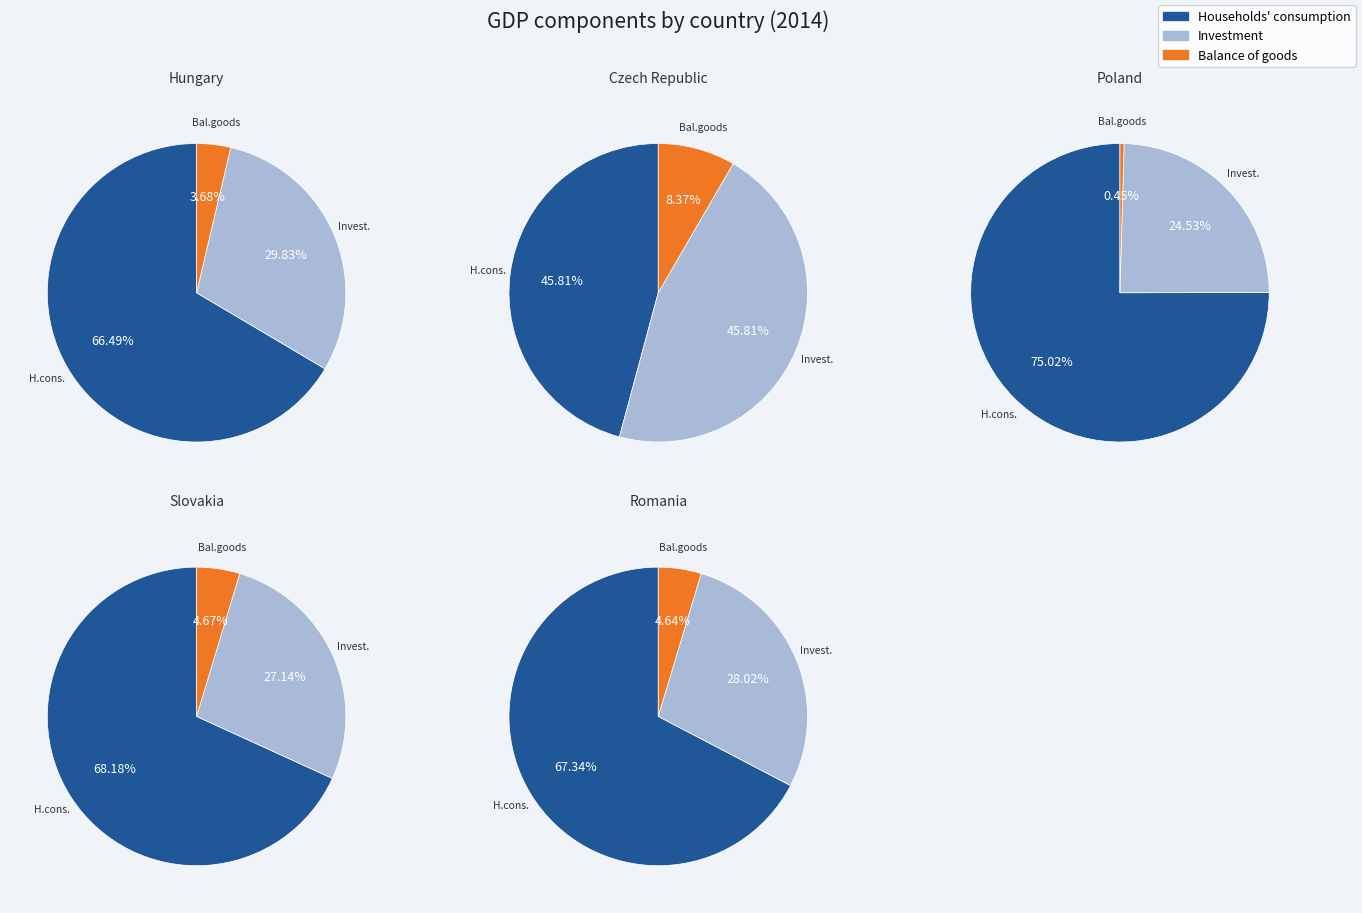

At Poland, list the series in order from smallest to largest.

Balance of goods, Investment, Households consumption